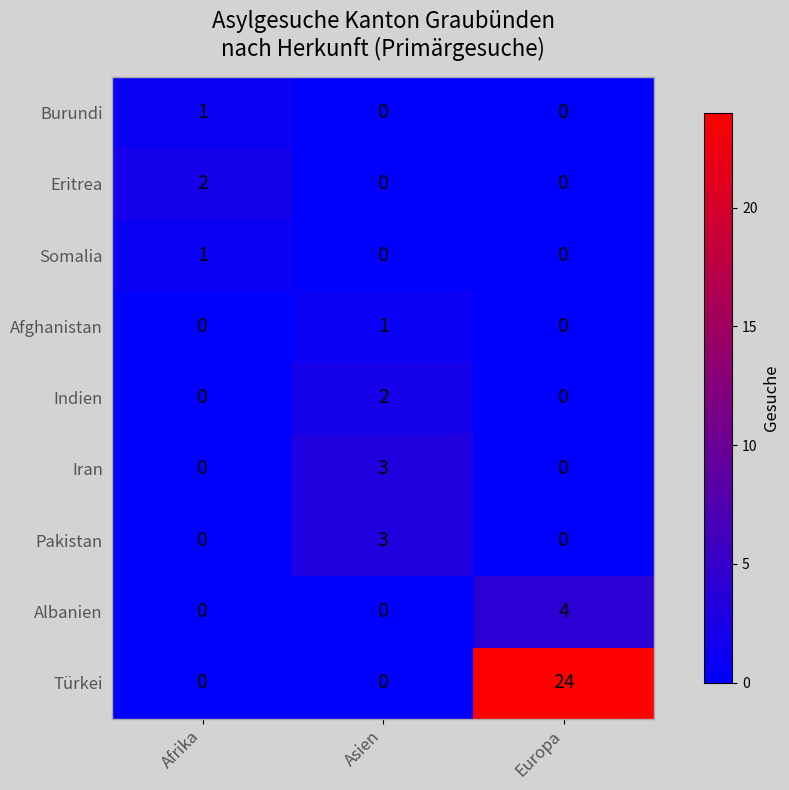

Which category has the highest value across all series?

Europa